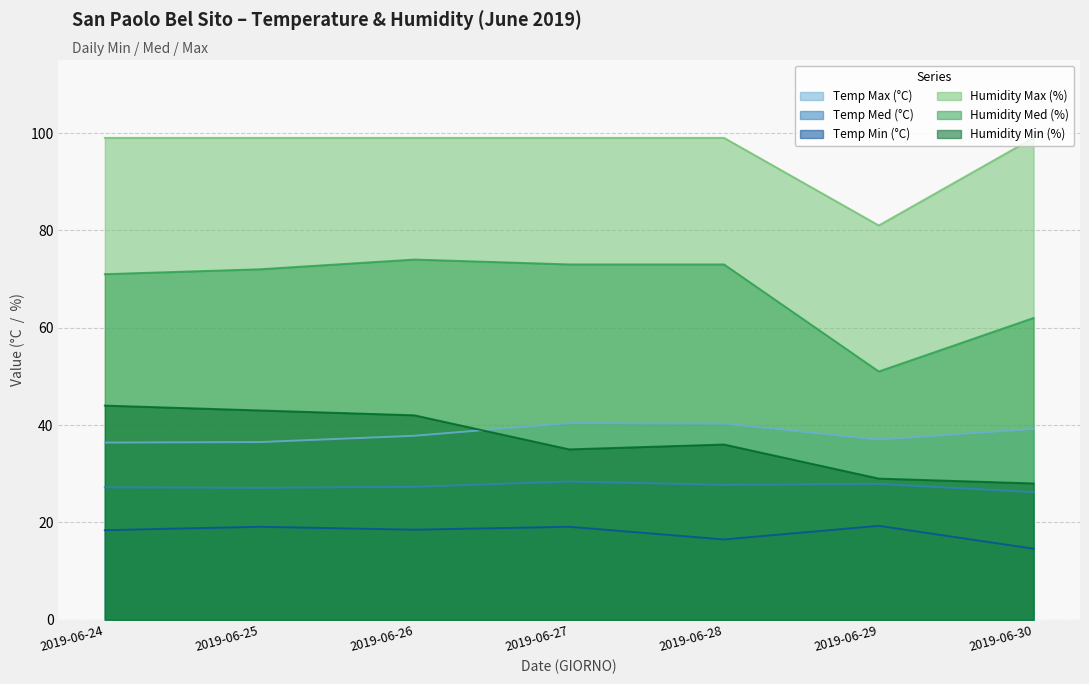

Reading left to right, transcribe all the data shown in this chart.

Temp Max (°C): 36.4	36.5	37.8	40.4	40.3	37.0	39.2
Temp Med (°C): 27.2	27.1	27.3	28.4	27.7	27.9	26.2
Temp Min (°C): 18.4	19.1	18.5	19.1	16.5	19.3	14.6
Humidity Max (%): 99.0	99.0	99.0	99.0	99.0	81.0	99.0
Humidity Med (%): 71.0	72.0	74.0	73.0	73.0	51.0	62.0
Humidity Min (%): 44.0	43.0	42.0	35.0	36.0	29.0	28.0